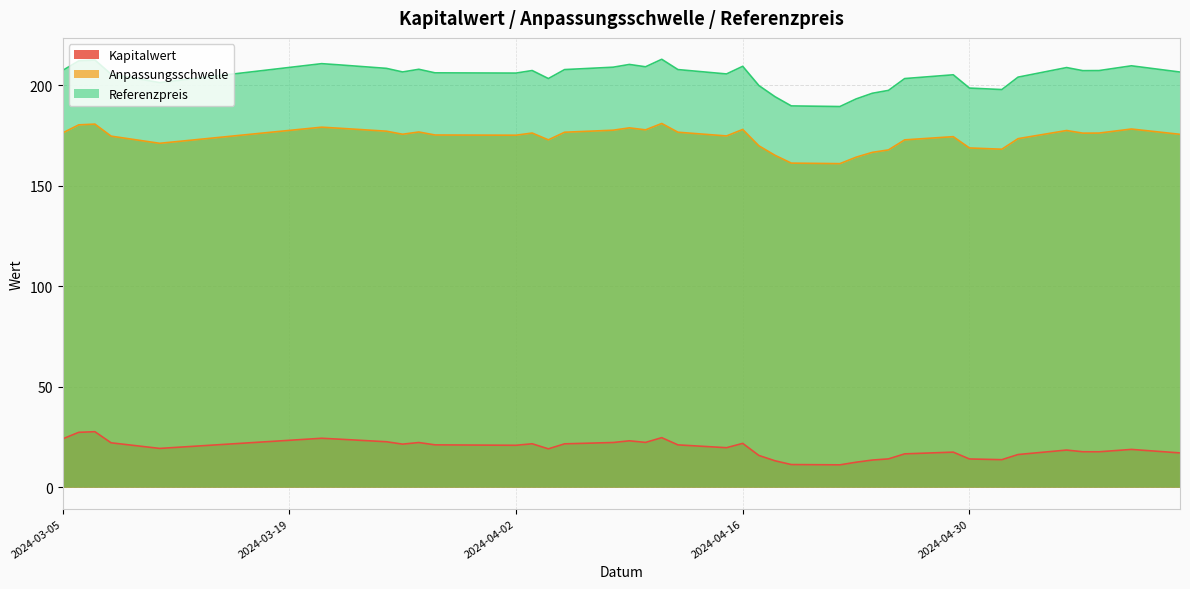

The Referenzpreis series shows 210.8 at 2024-03-21. True or false?

True